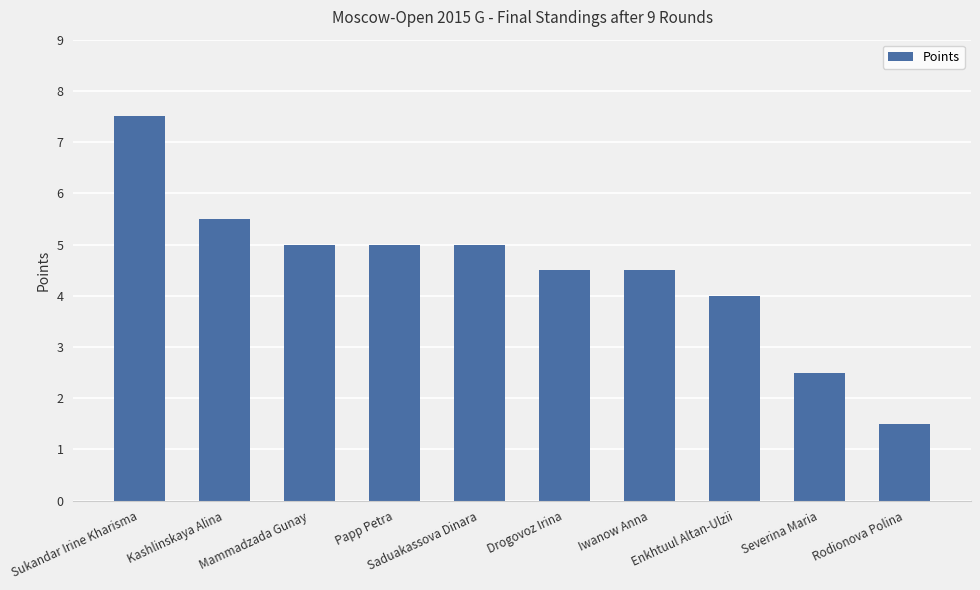

What is the smallest value displayed?

1.5